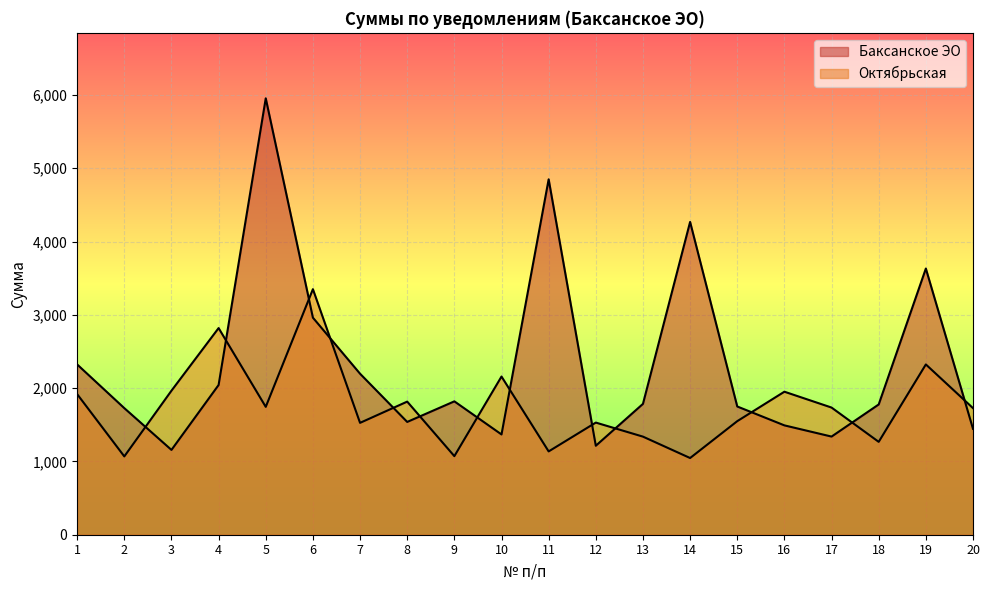

How many data points in Октябрьская are less than 1734?

10